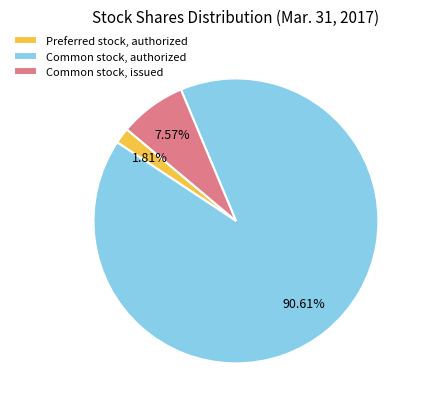

Rank the categories by value from highest to lowest.

Common stock, authorized, Common stock, issued, Preferred stock, authorized